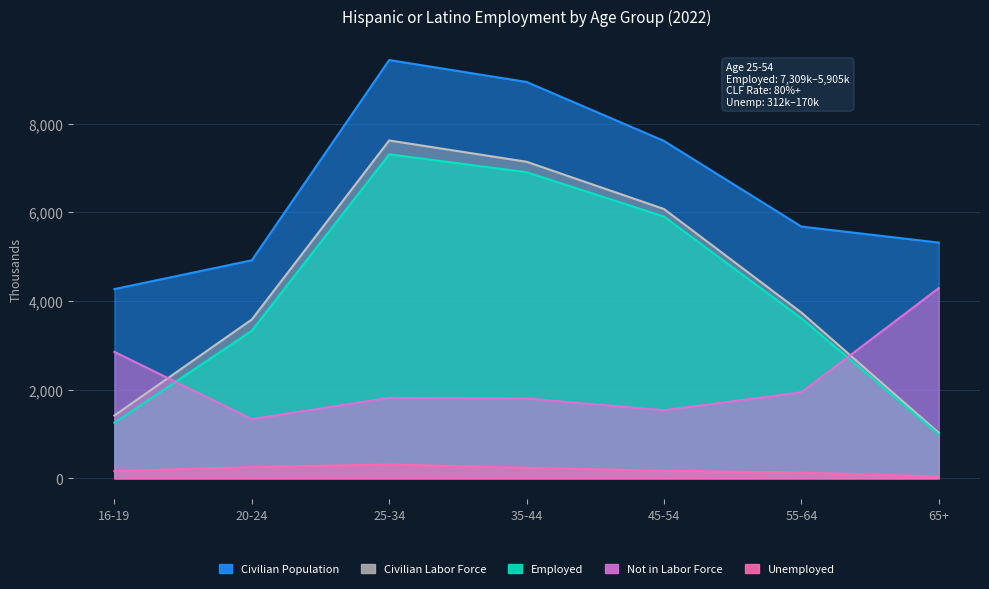

The value of Employed at 20-24 is 3329. True or false?

True